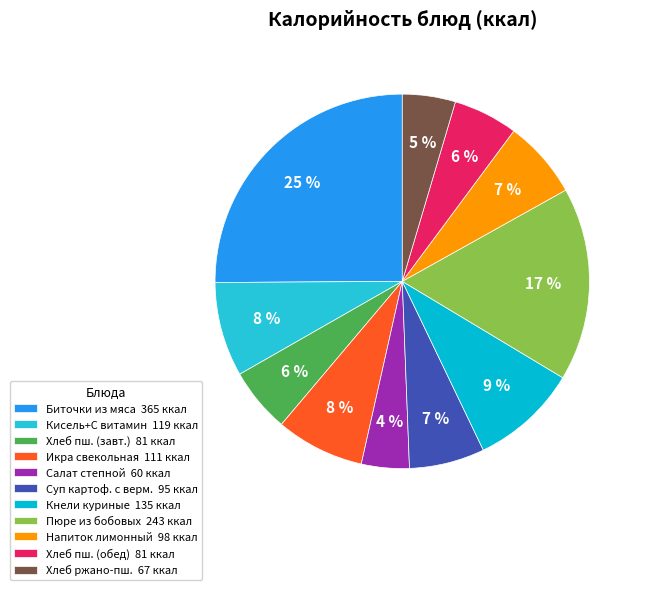

Rank the categories by value from lowest to highest.

Салат степной, Хлеб ржано пшеничный, Хлеб пшеничный (завтрак), Хлеб пшеничный (обед), Суп картофельный с вермишелью и зеленью, Напиток лимонный, Икра свекольная, Кисель+С витамин, Кнели куриные с соусом, Пюре из бобовых с м/растит., Биточки из мяса с соусом, макаронные